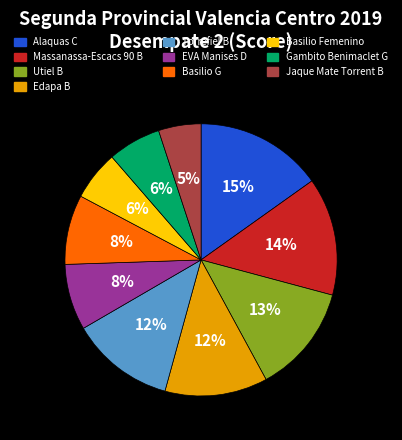

Between Gambito Benimaclet G and Utiel B, which is larger?

Utiel B